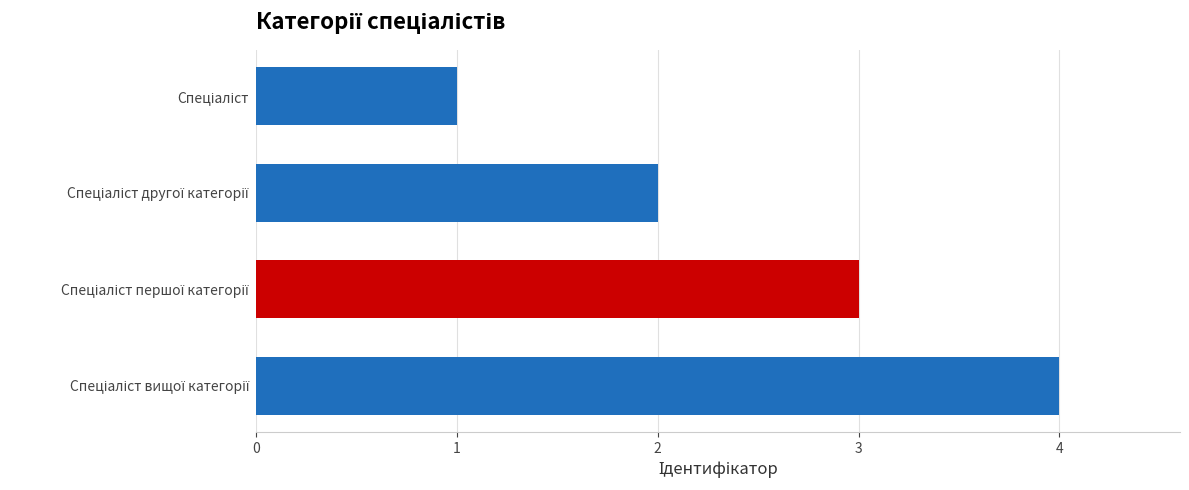

What is the maximum value shown in the chart?

4